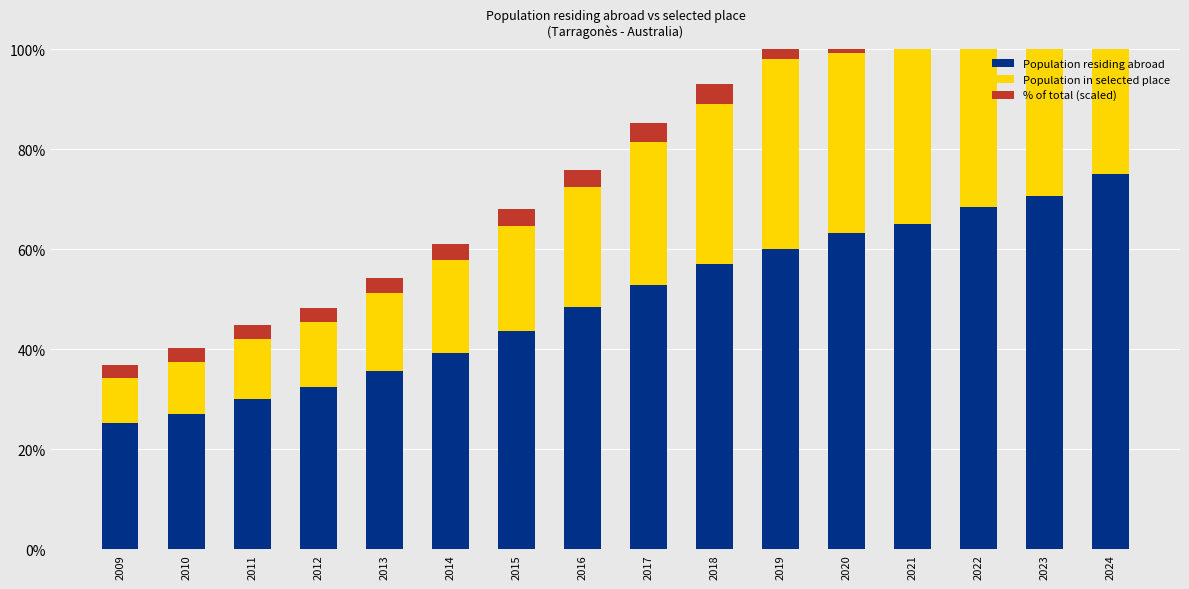

Reading left to right, extract all data points from this chart.

Population residing abroad: 2009=25.2	2010=27.0	2011=30.0	2012=32.3	2013=35.7	2014=39.2	2015=43.6	2016=48.3	2017=52.8	2018=57.0	2019=60.0	2020=63.3	2021=65.1	2022=68.4	2023=70.7	2024=75.0
Population in selected place: 2009=9.0	2010=10.5	2011=12.0	2012=13.0	2013=15.5	2014=18.5	2015=21.0	2016=24.0	2017=28.5	2018=32.0	2019=38.0	2020=36.0	2021=38.0	2022=40.5	2023=40.5	2024=42.0
% of total (scaled): 2009=2.5	2010=2.8	2011=2.8	2012=2.8	2013=3.0	2014=3.3	2015=3.4	2016=3.5	2017=3.8	2018=4.0	2019=4.5	2020=4.0	2021=4.1	2022=4.1	2023=4.0	2024=4.0